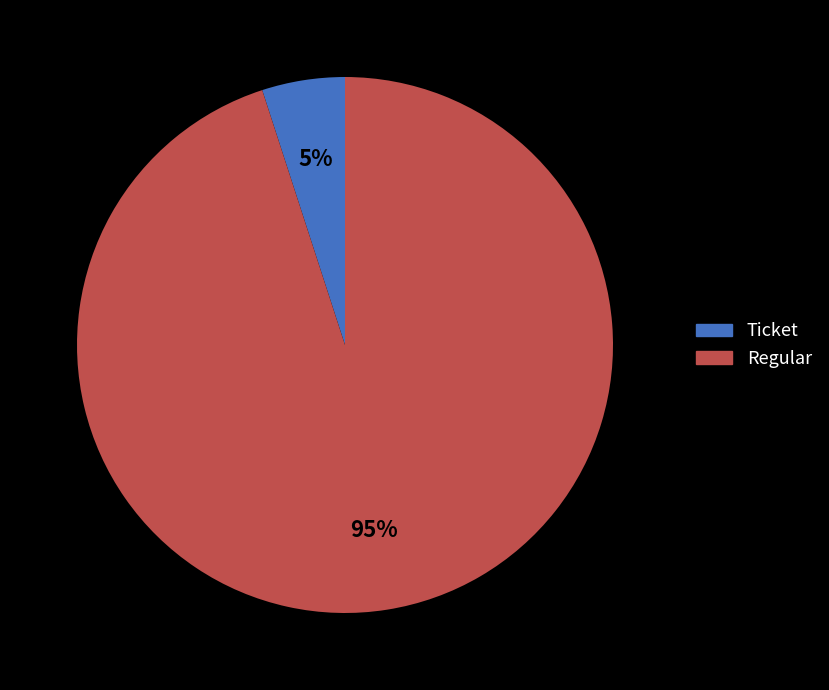

Is there a majority slice in this chart?

Yes